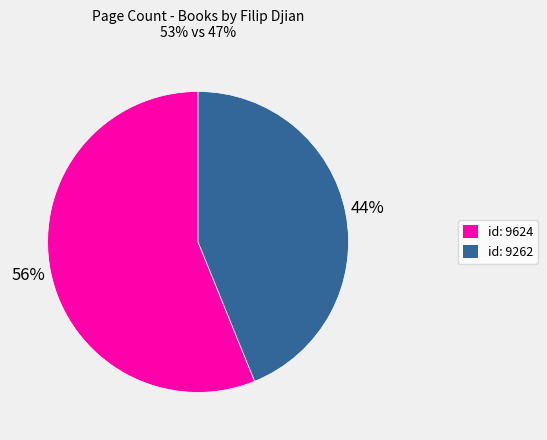

Rank the categories by value from highest to lowest.

id: 9624, id: 9262